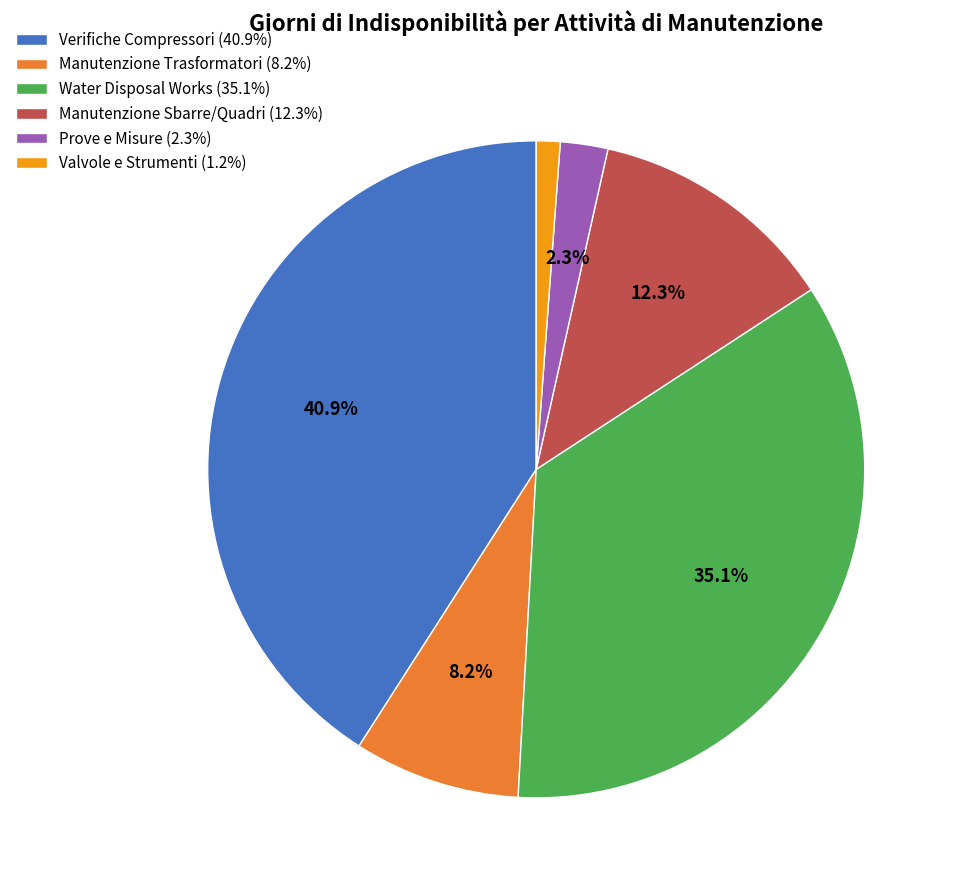

Is there a majority slice in this chart?

No